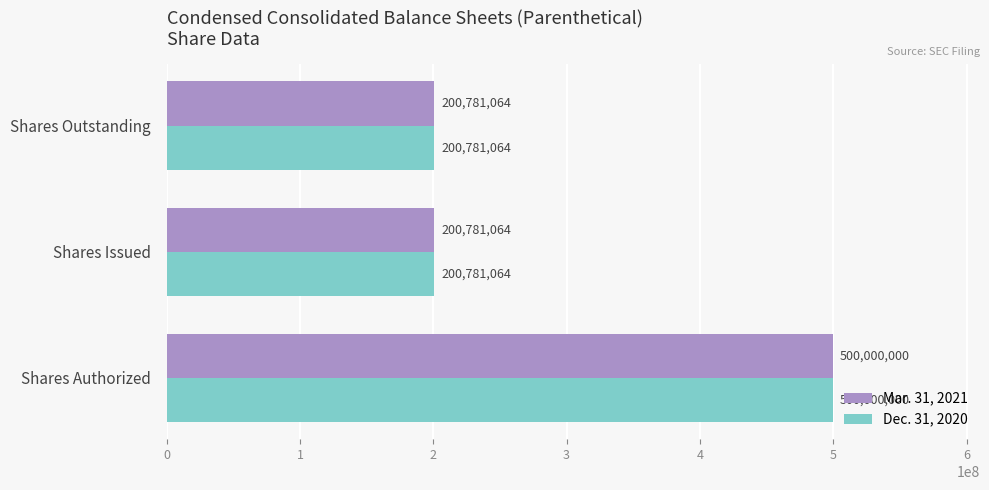

Count the Dec. 31, 2020 values in the range 200781064 to 500000000.

3